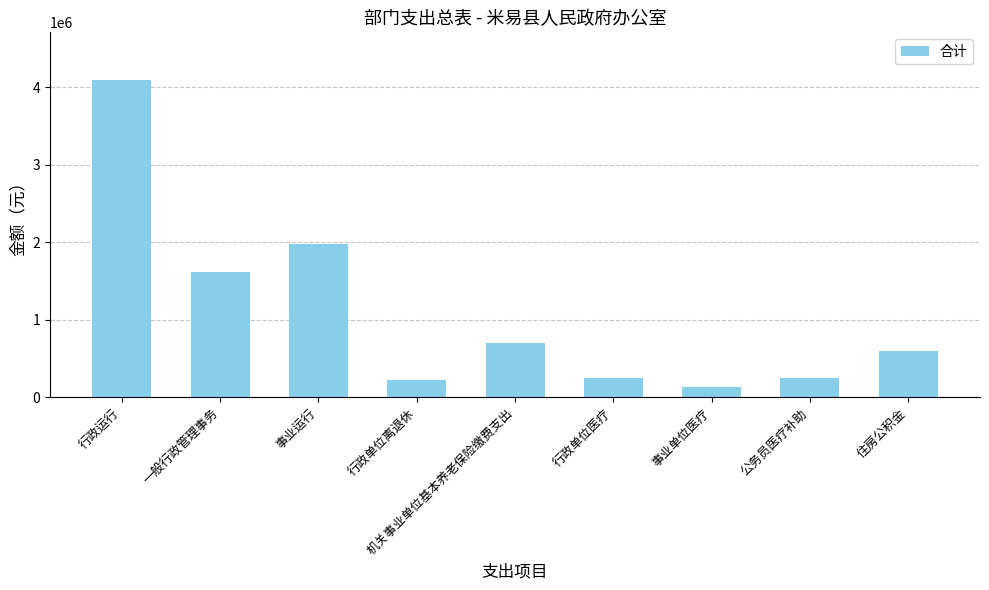

What is the sum of all values?

9834350.8